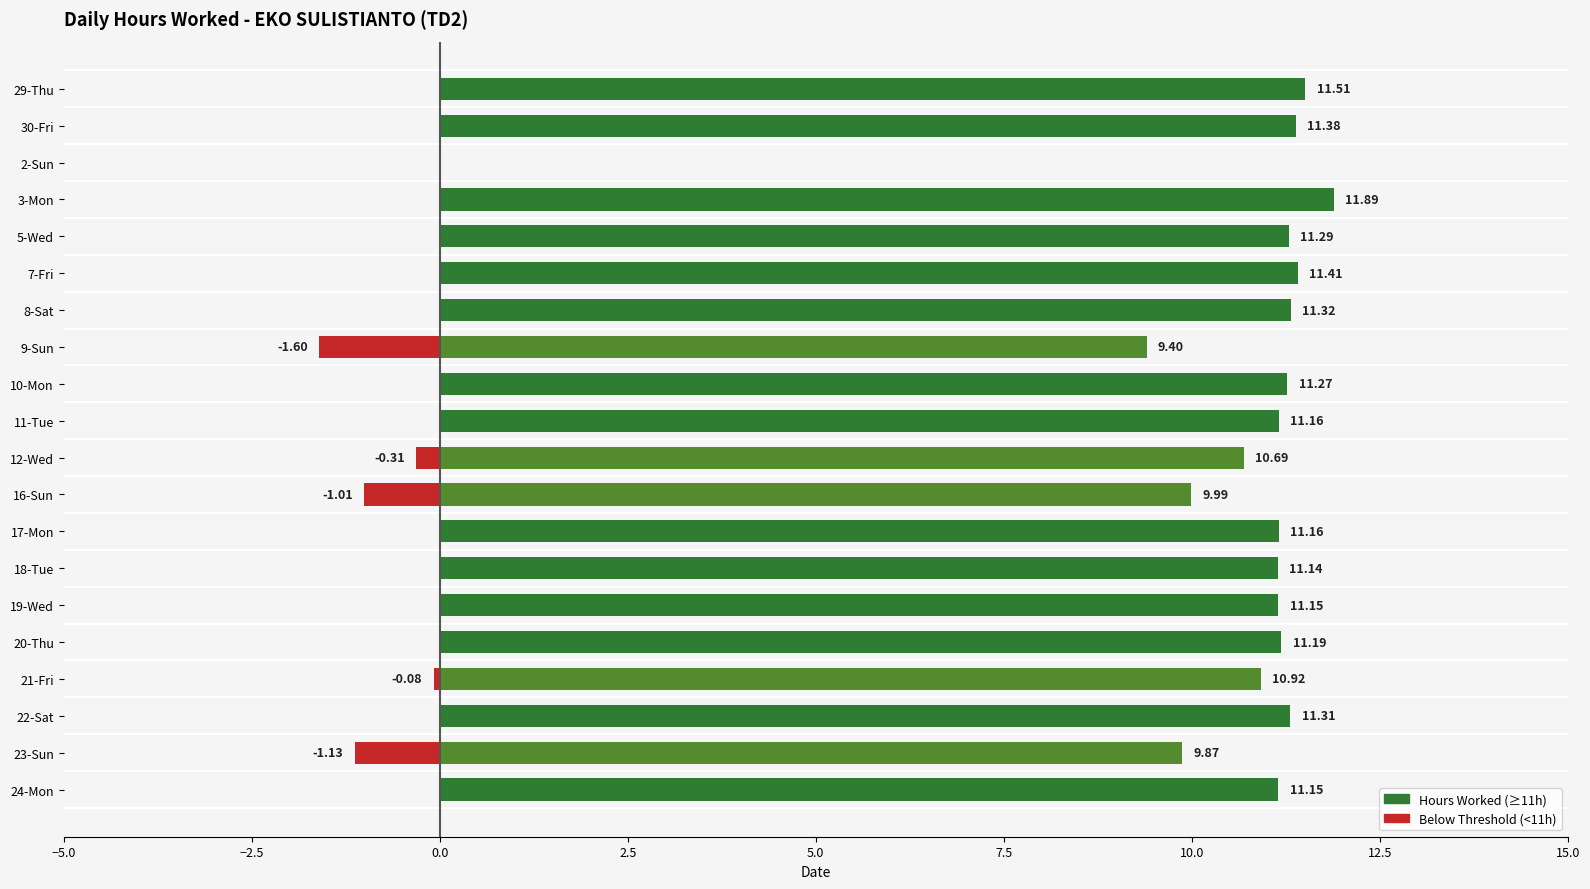

Where does the data first go above 11?

29-Thu